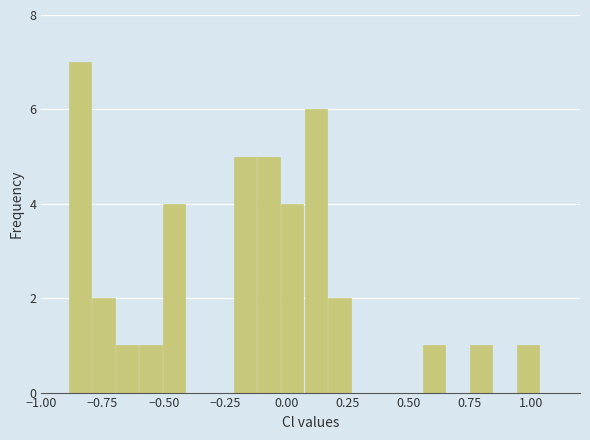

Read against the x-axis, roughly where is the centre of the tallest bar?

-0.85